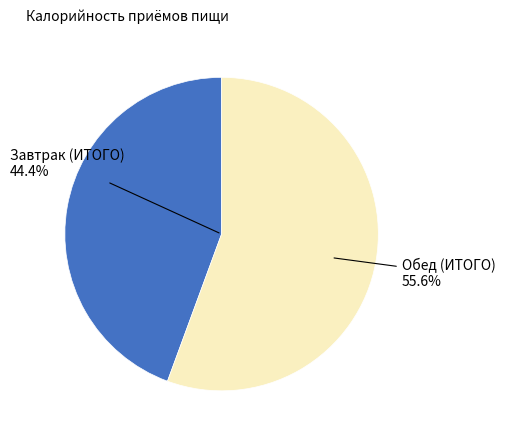

Is there a majority slice in this chart?

Yes